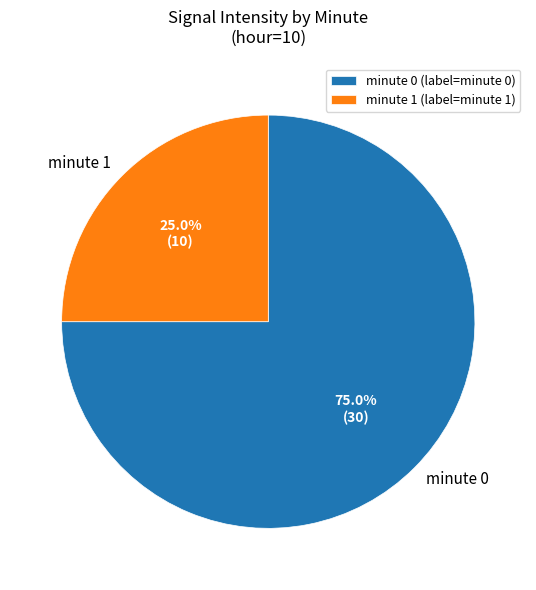

Combined, what portion of the pie is minute 0 and minute 1?

100.0%